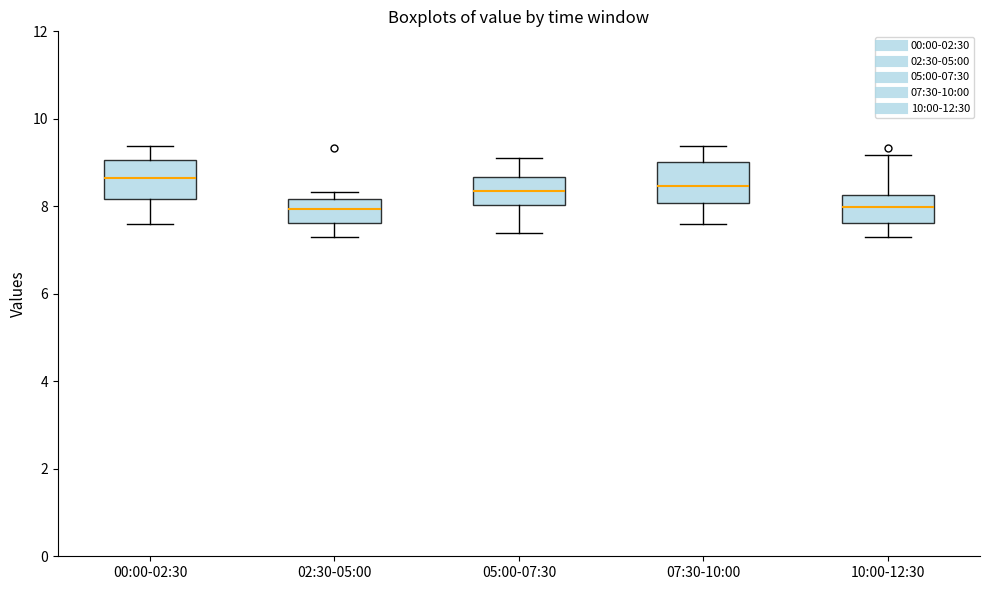

Reading left to right, read every box against the y-axis: the position of its median line, the range the box covers, and the ends of its whiskers. The values are not printed on the chart, so give them approximately, as read against the axis.

00:00-02:30: median 8.6, box 8.2 to 9.0, whiskers 7.6 to 9.4
02:30-05:00: median 8.0, box 7.6 to 8.2, whiskers 7.4 to 8.4
05:00-07:30: median 8.4, box 8.0 to 8.6, whiskers 7.4 to 9.2
07:30-10:00: median 8.4, box 8.0 to 9.0, whiskers 7.6 to 9.4
10:00-12:30: median 8.0, box 7.6 to 8.2, whiskers 7.4 to 9.2